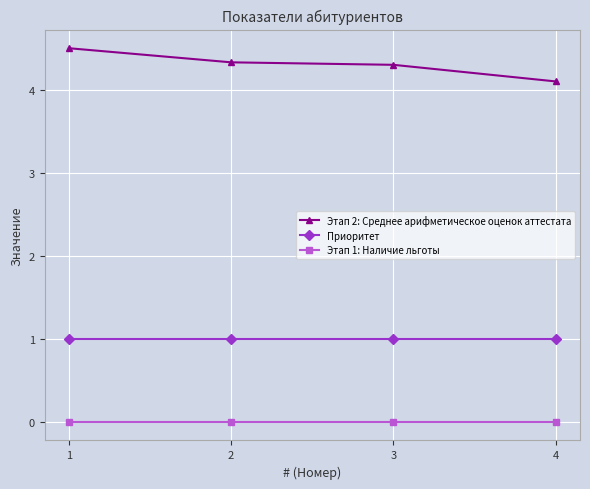

What is the difference between the maximum and minimum values in the Этап 2: Среднее арифметическое оценок аттестата series?

0.4